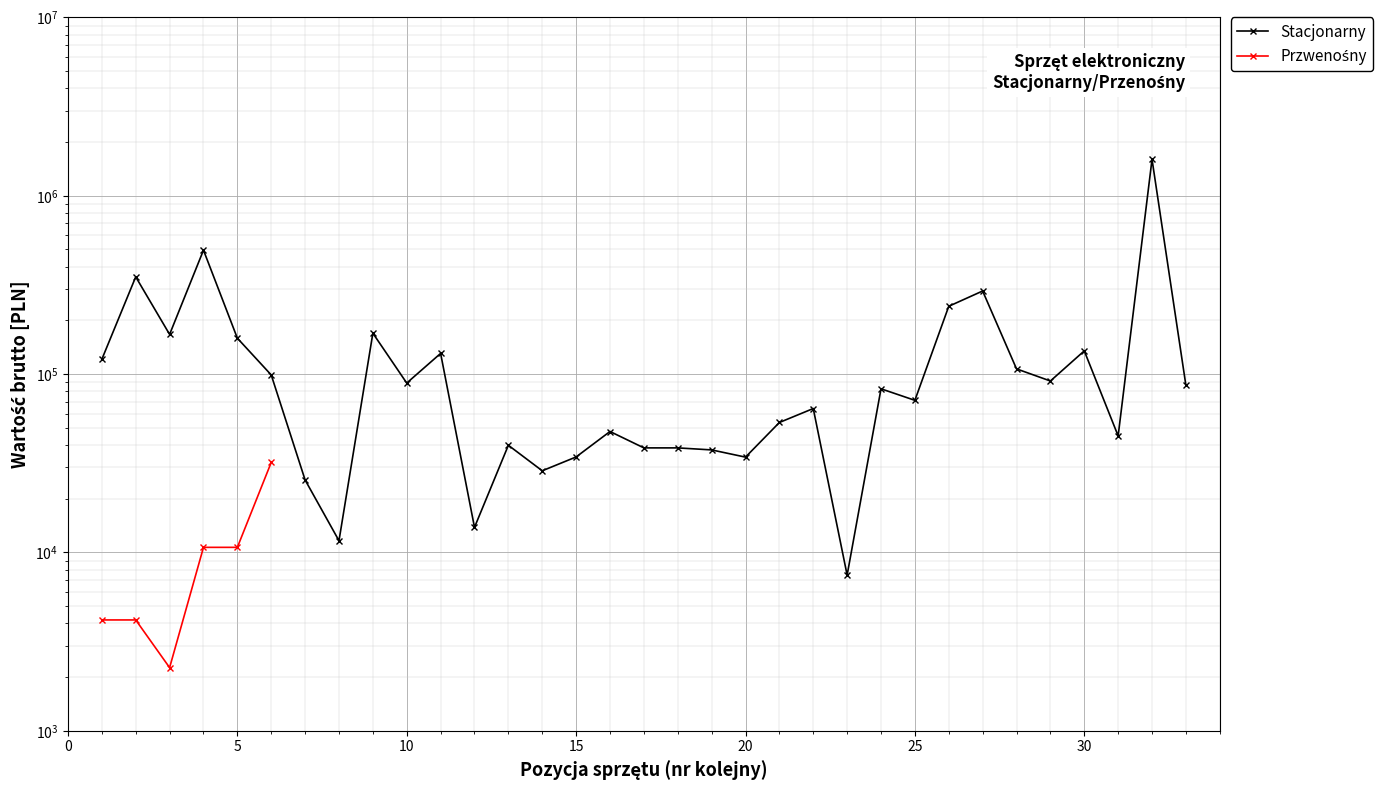

What is the difference between the maximum and minimum values?

1592536.4